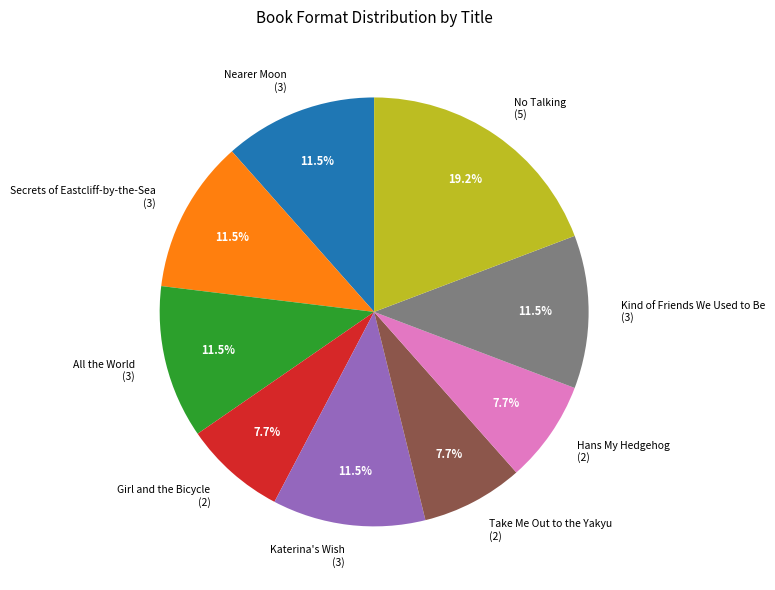

Count the number of slices in the pie.

9